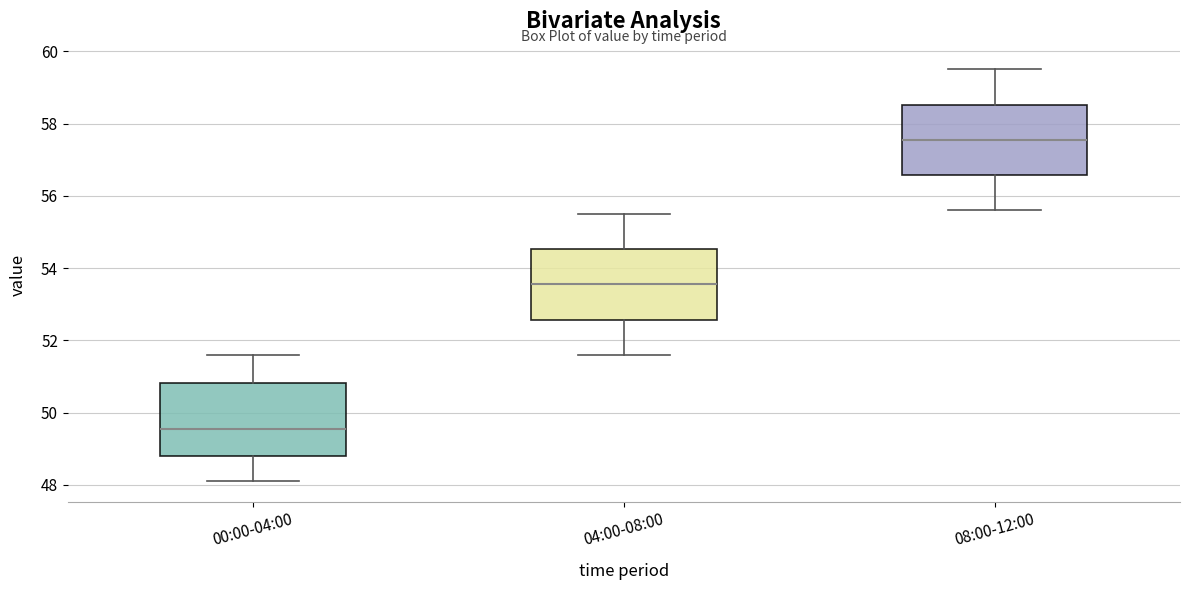

Where is the upper edge of the box for 04:00-08:00 on the y-axis? The values are not printed on the chart, so give them approximately, as read against the axis.

54.6